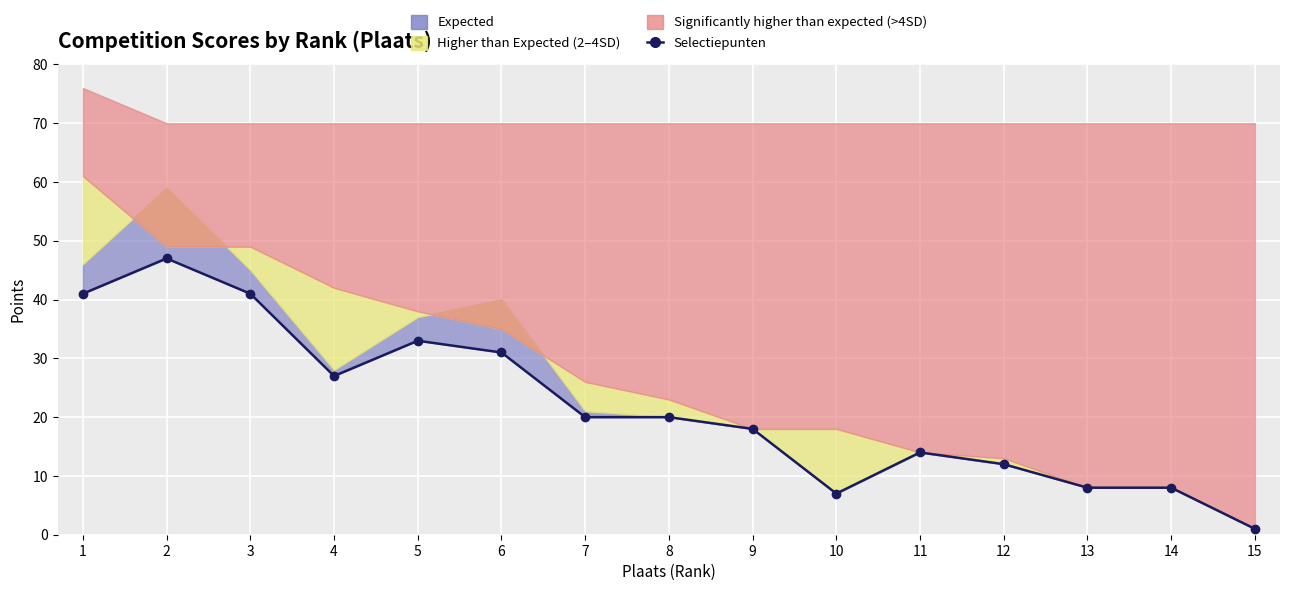

Rank the categories by value from lowest to highest.

15, 10, 13, 14, 12, 11, 9, 7, 8, 4, 6, 5, 1, 3, 2